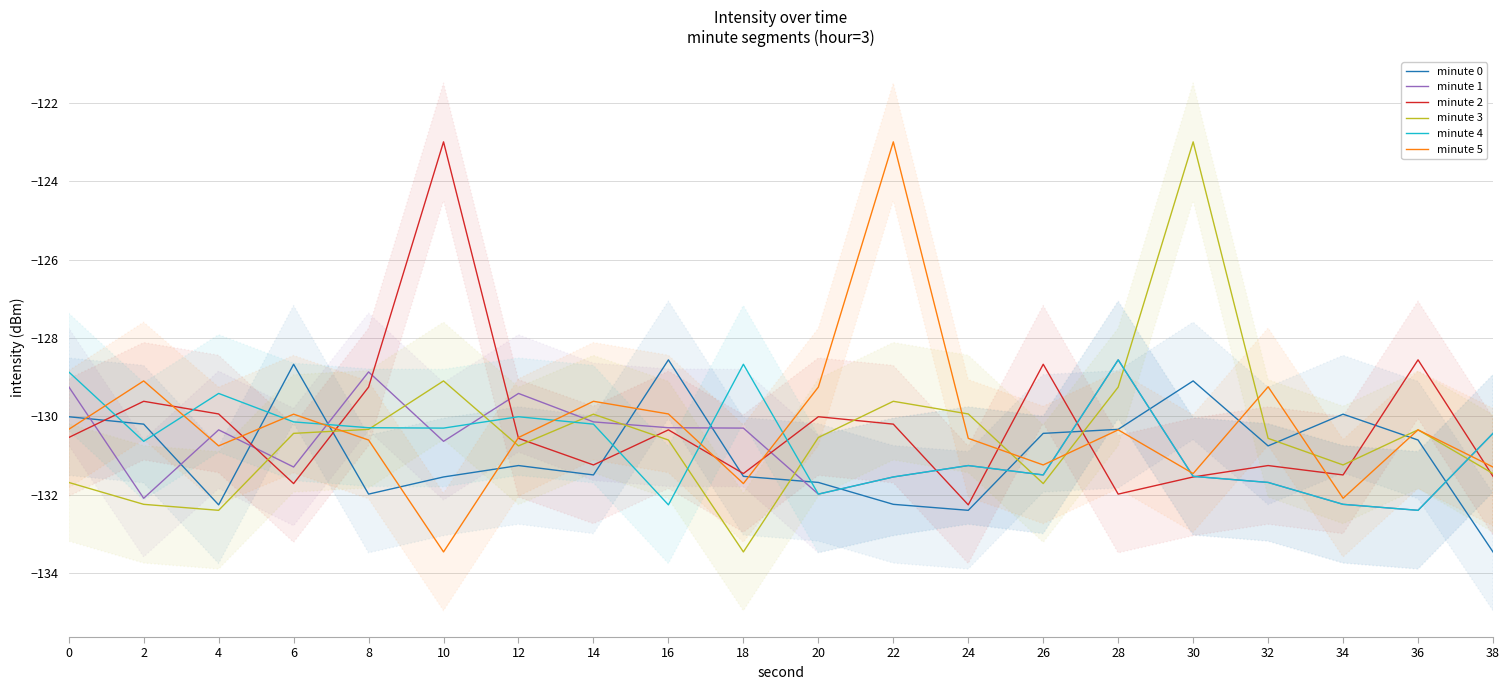

Which series has the widest spread of values?

minute 3